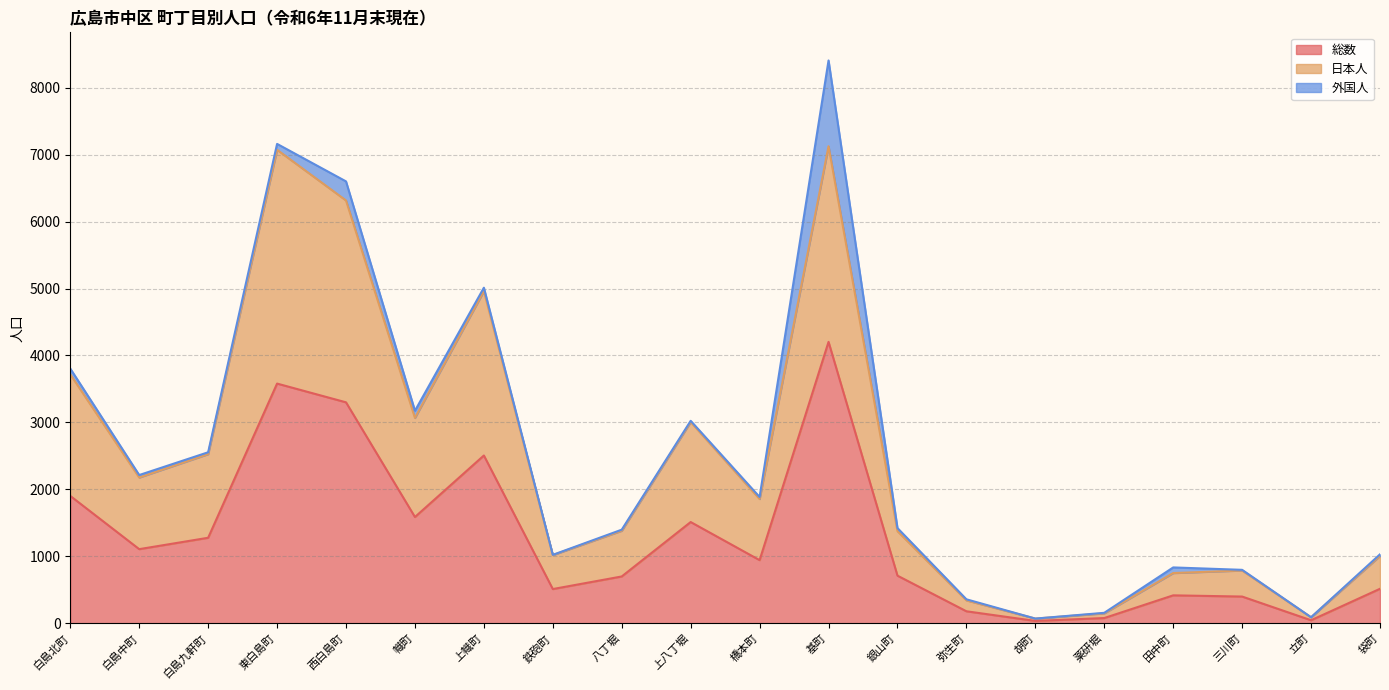

Where is 日本人 nearest to the value 3597?

白島北町